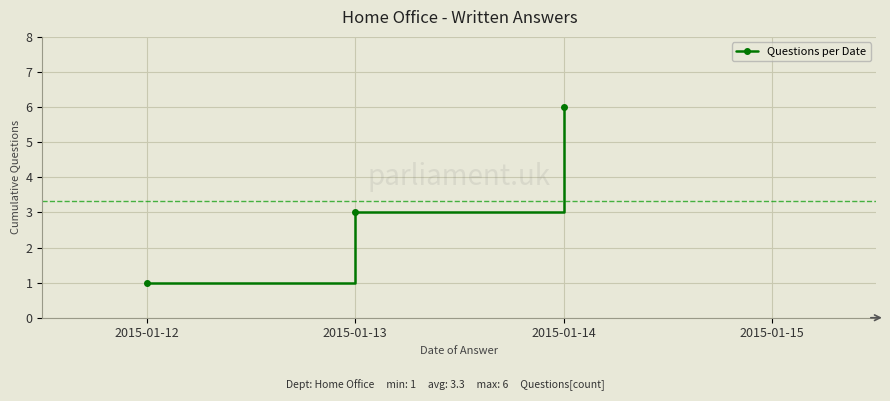

What is the difference between the maximum and minimum values?

5